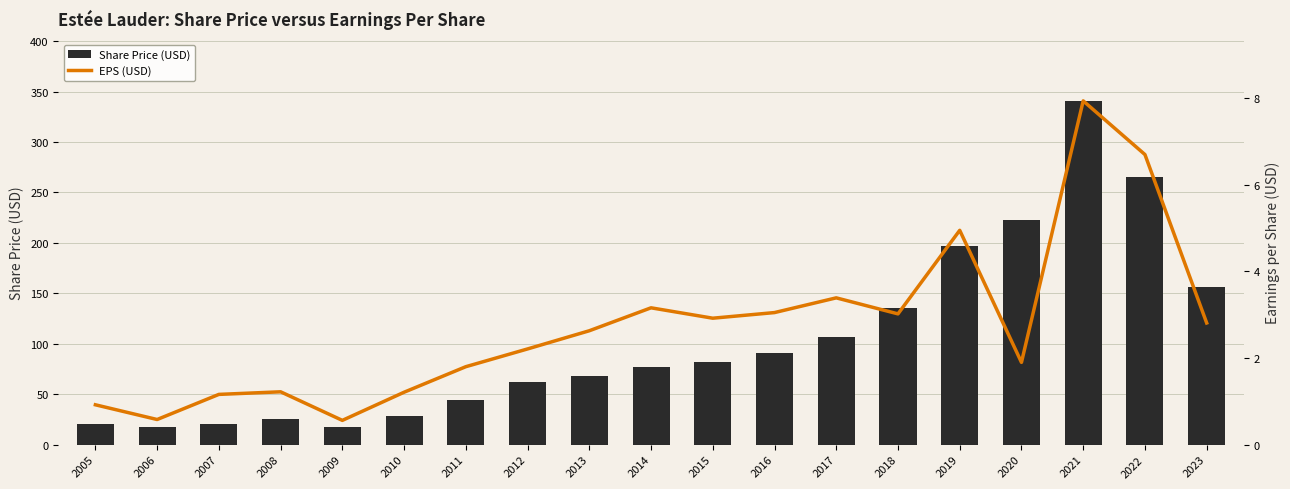

At how many categories does at least one series exceed 207?

3